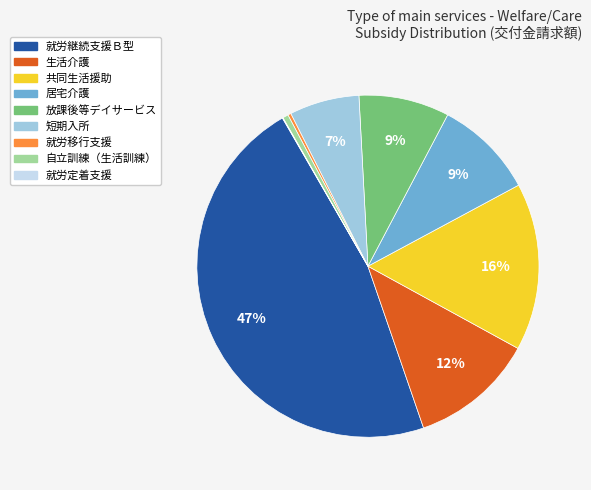

Which has a higher value, 放課後等デイサービス or 共同生活援助?

共同生活援助